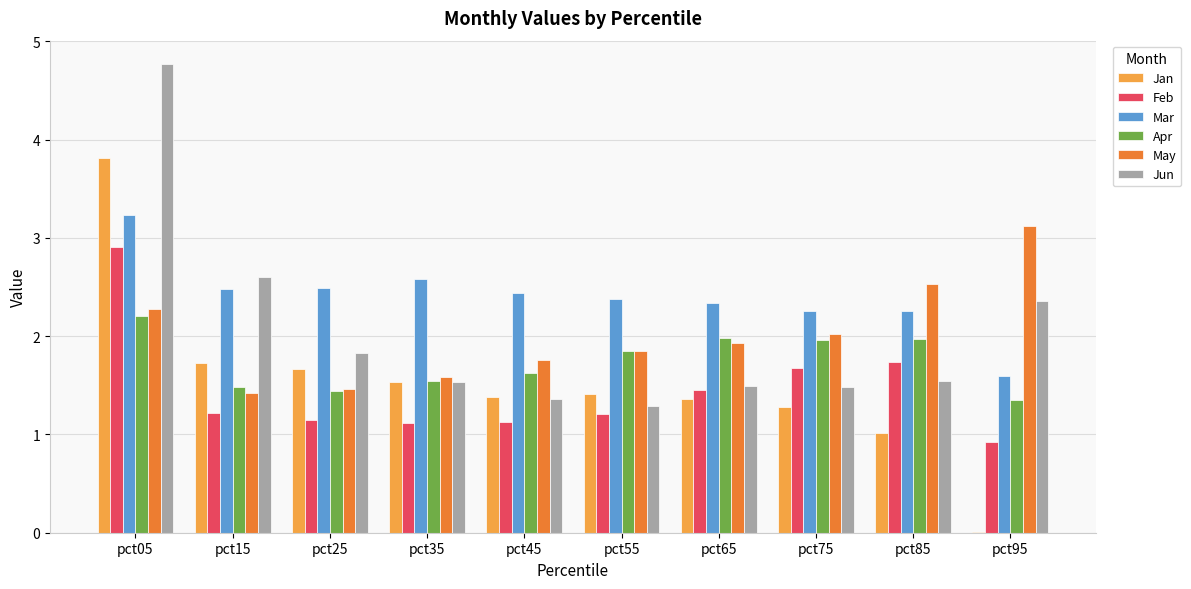

Which series changed the most between pct05 and pct65?

Jun